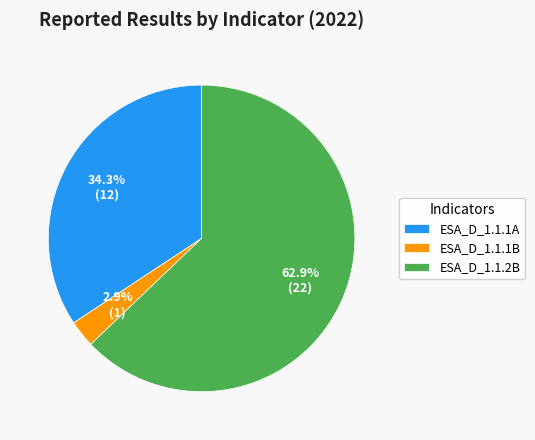

To the nearest percent, what is the average slice percentage?

33%